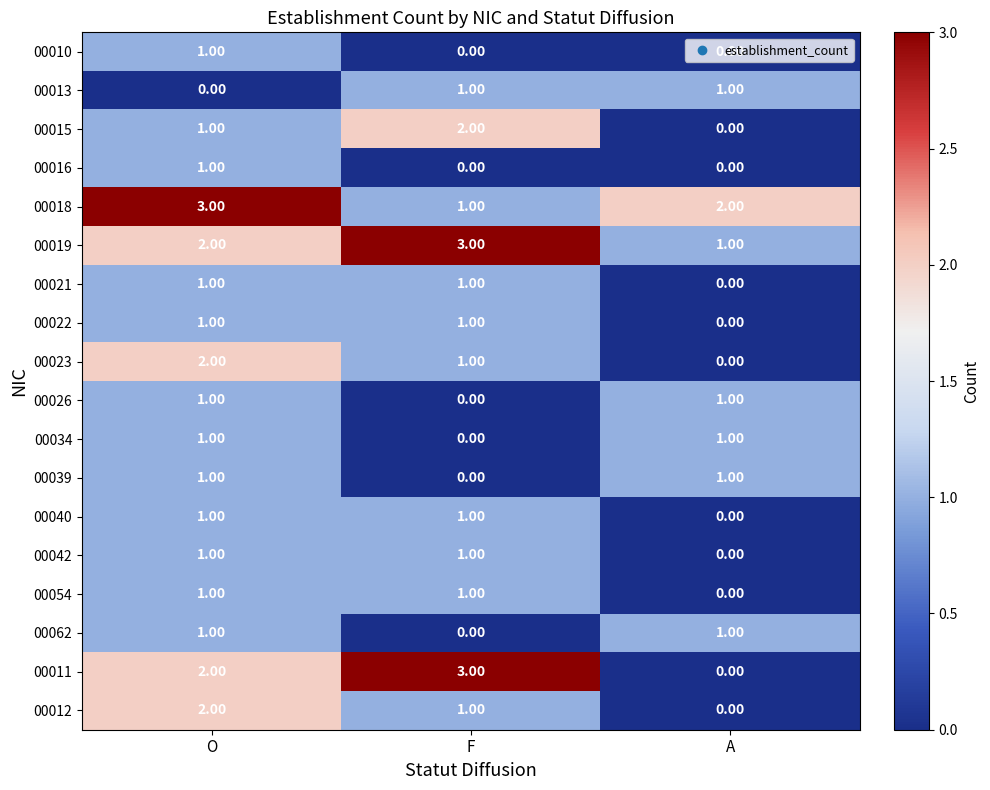

At which label is 00026 closest to 0?

F